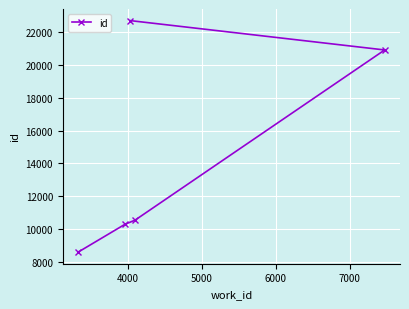

Reading right to left, what are all the values shown in this chart?

20914	10542	22705	10282	8589